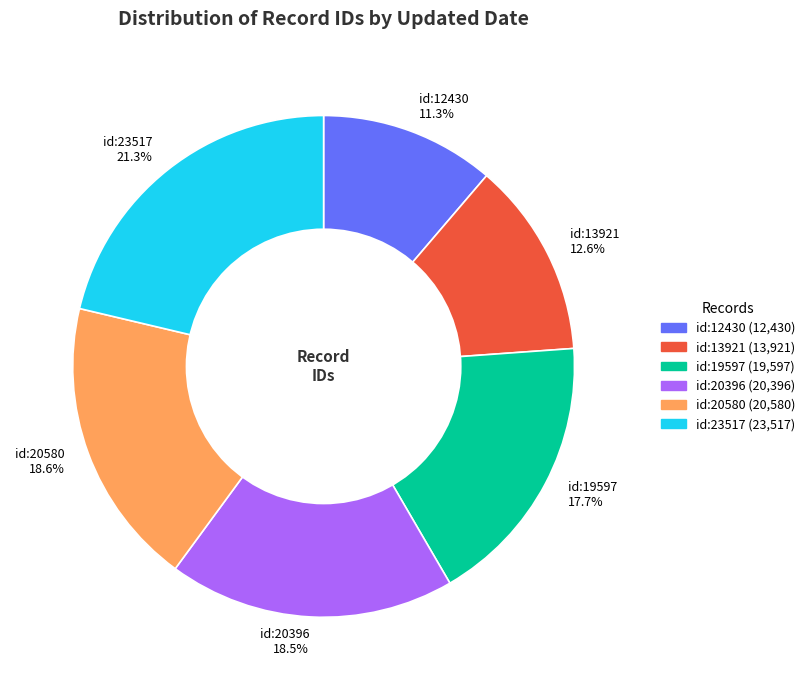

What is the largest slice in the pie chart?

id:23517 21.3%